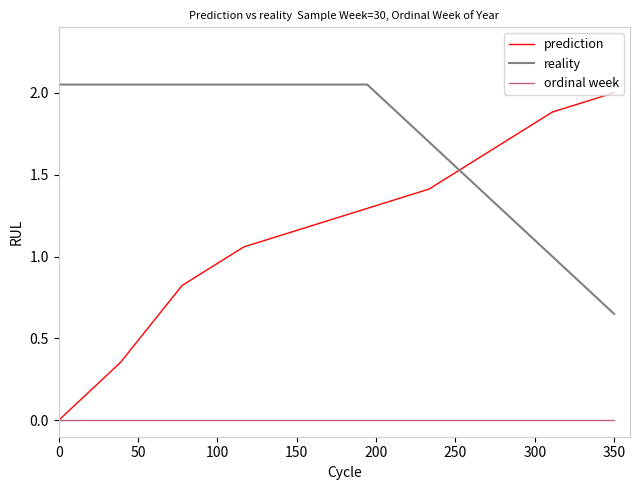

Does the chart display data point markers on the line(s)?

No